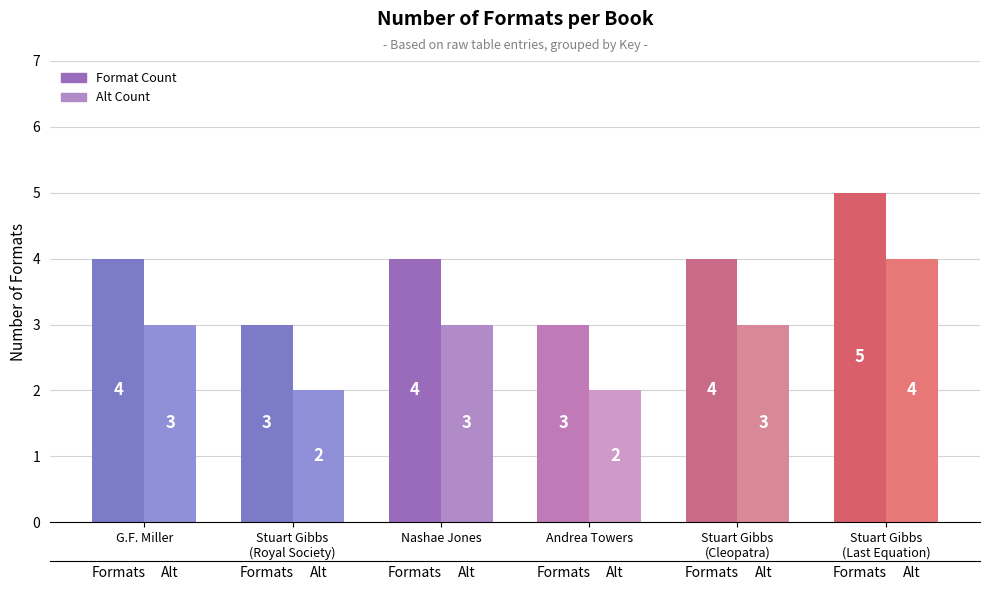

What is the total value across all series at Stuart Gibbs
(Last Equation)?

9